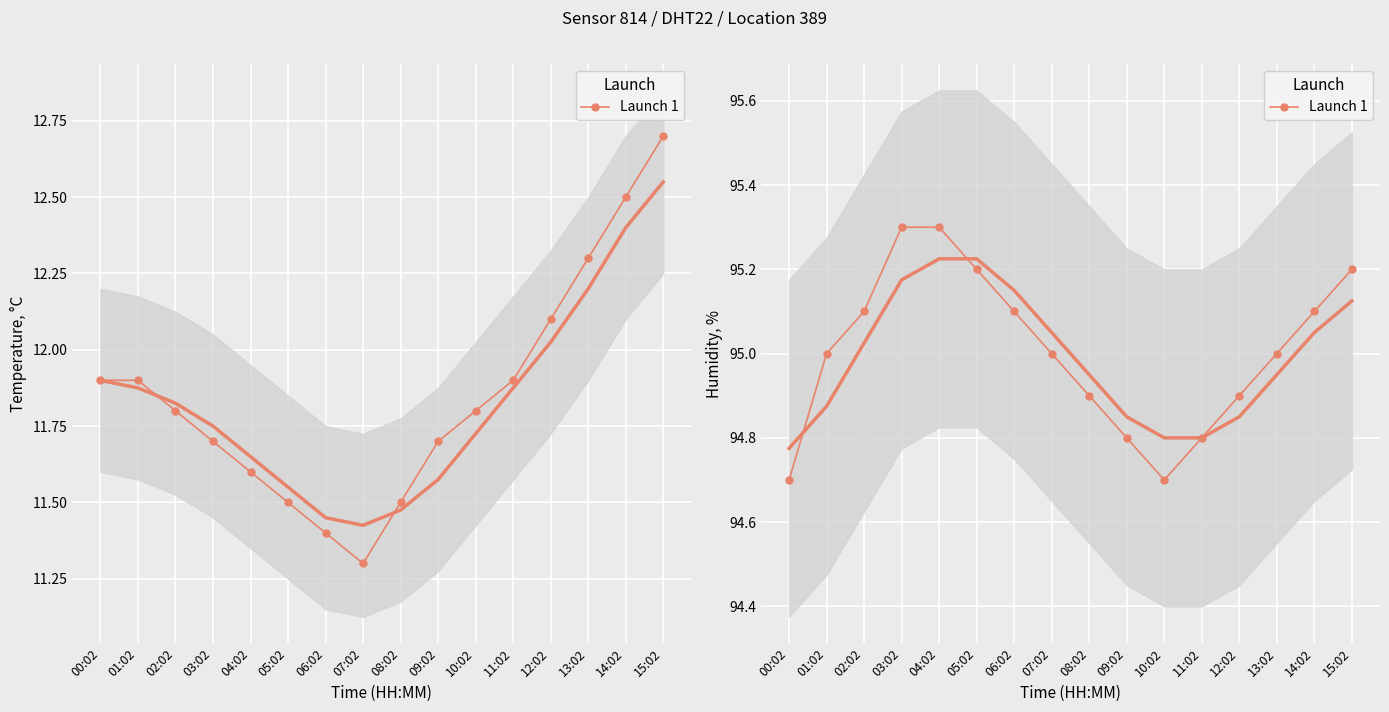

Count the number of values greater than 95.

7